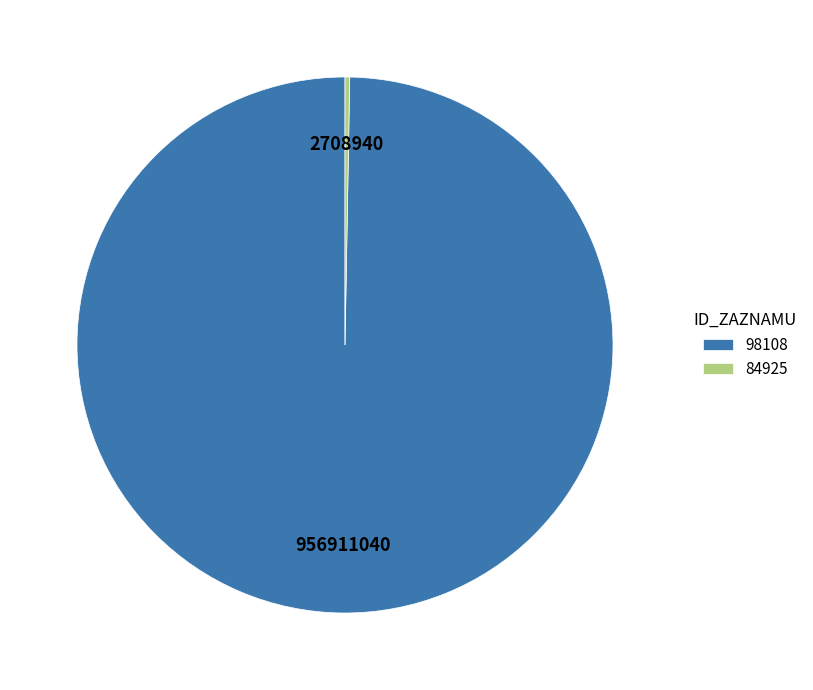

Combined, do 84925 and 98108 account for over 50%?

Yes